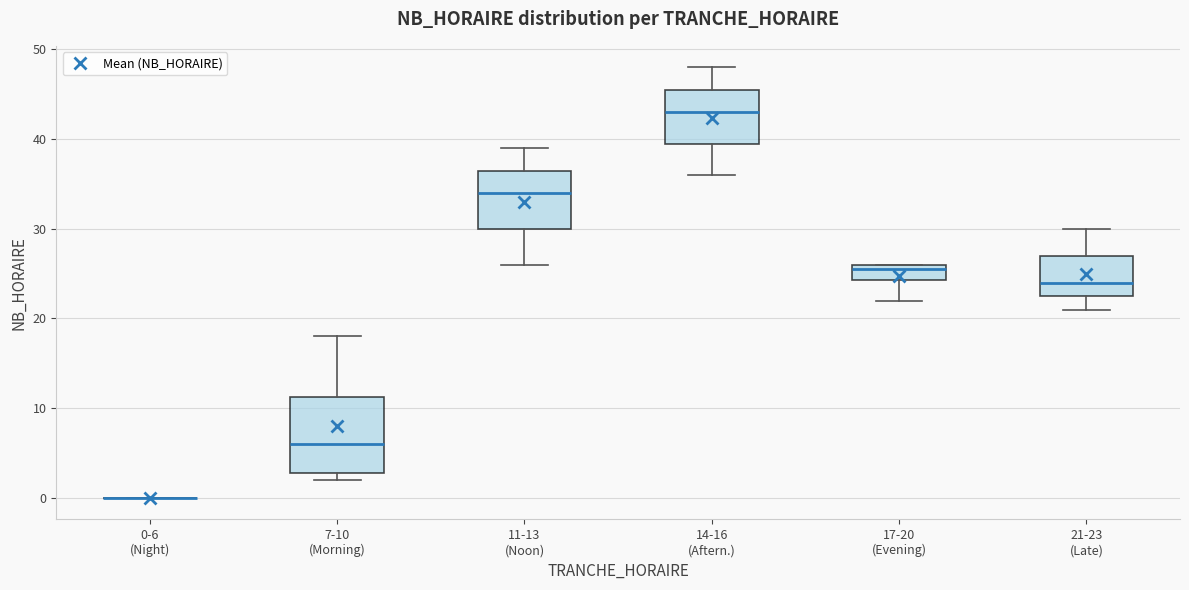

Reading left to right, transcribe this box plot: for each box, give where its median line is, the range the box spans, and where its two whiskers end, as read against the y-axis. The values are not printed on the chart, so give them approximately, as read against the axis.

0-6 (Night): box collapsed to a line at 0, whiskers 0 to 0
7-10 (Morning): median 6, box 3 to 11, whiskers 2 to 18
11-13 (Noon): median 34, box 30 to 37, whiskers 26 to 39
14-16 (Aftern.): median 43, box 40 to 46, whiskers 36 to 48
17-20 (Evening): median 26 (just below the box's upper edge), box 24 to 26, whiskers 22 to 26
21-23 (Late): median 24, box 23 to 27, whiskers 21 to 30